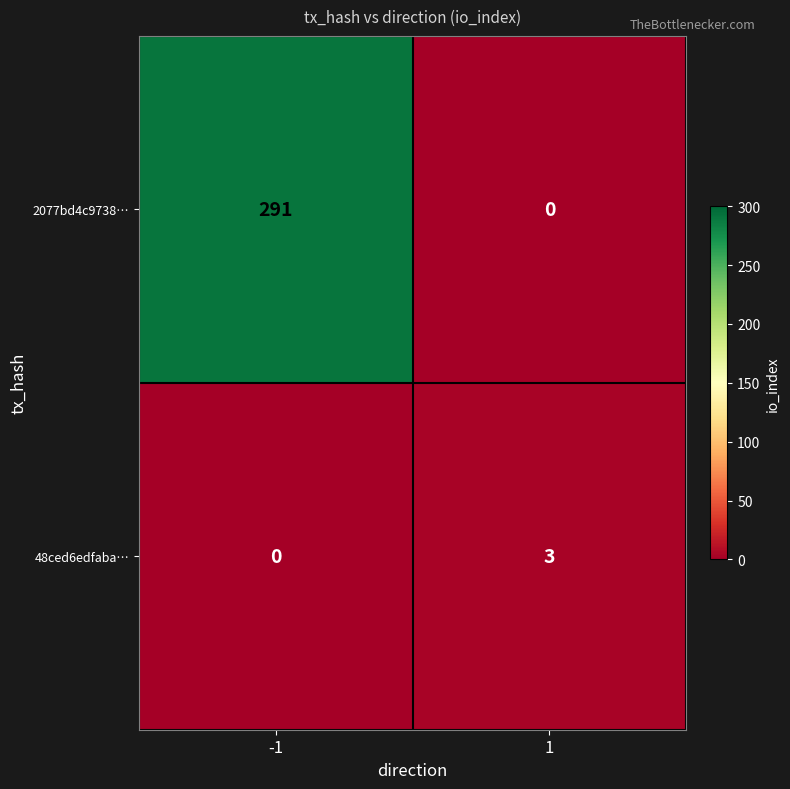

Read the 48ced6edfaba… value at 1.

3